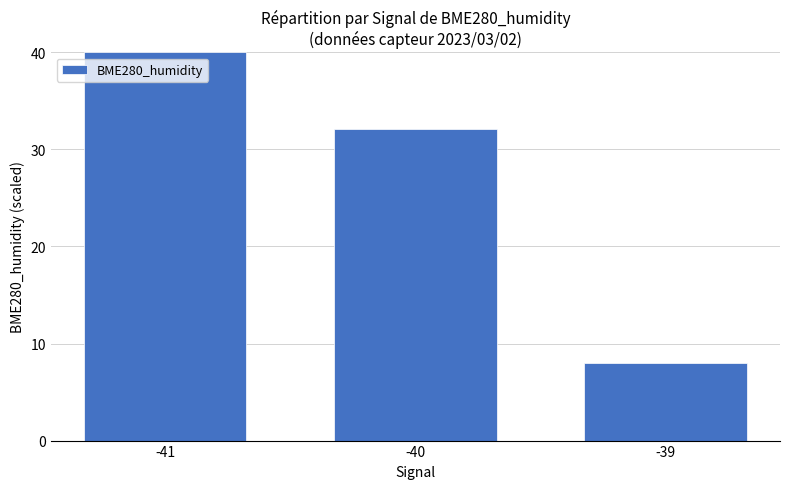

Is it true that the value at -39 is 2.8?

False